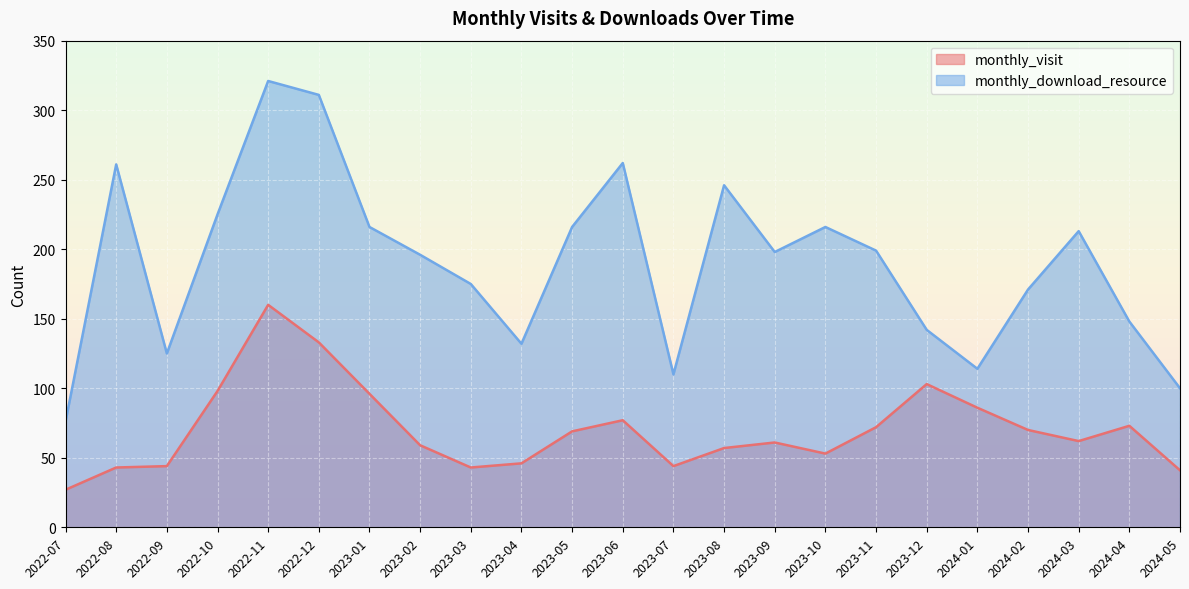

Reading right to left, what are all the values shown in this chart?

monthly_visit: 2024-05=41	2024-04=73	2024-03=62	2024-02=70	2024-01=86	2023-12=103	2023-11=72	2023-10=53	2023-09=61	2023-08=57	2023-07=44	2023-06=77	2023-05=69	2023-04=46	2023-03=43	2023-02=59	2023-01=96	2022-12=133	2022-11=160	2022-10=98	2022-09=44	2022-08=43	2022-07=27
monthly_download_resource: 2024-05=100	2024-04=148	2024-03=213	2024-02=171	2024-01=114	2023-12=142	2023-11=199	2023-10=216	2023-09=198	2023-08=246	2023-07=110	2023-06=262	2023-05=216	2023-04=132	2023-03=175	2023-02=196	2023-01=216	2022-12=311	2022-11=321	2022-10=225	2022-09=125	2022-08=261	2022-07=76